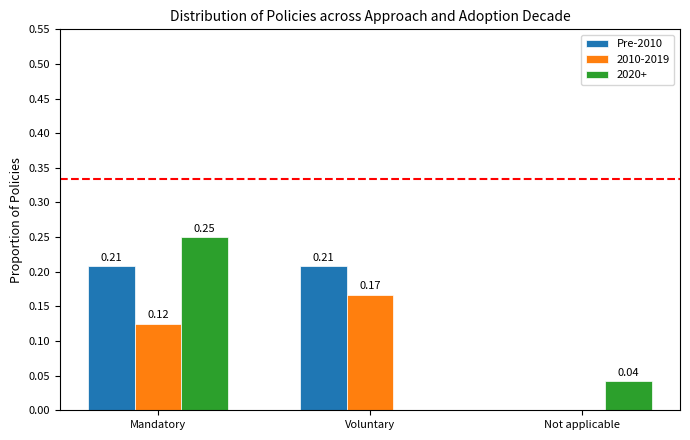

At which category is the sum across all series the highest?

Mandatory